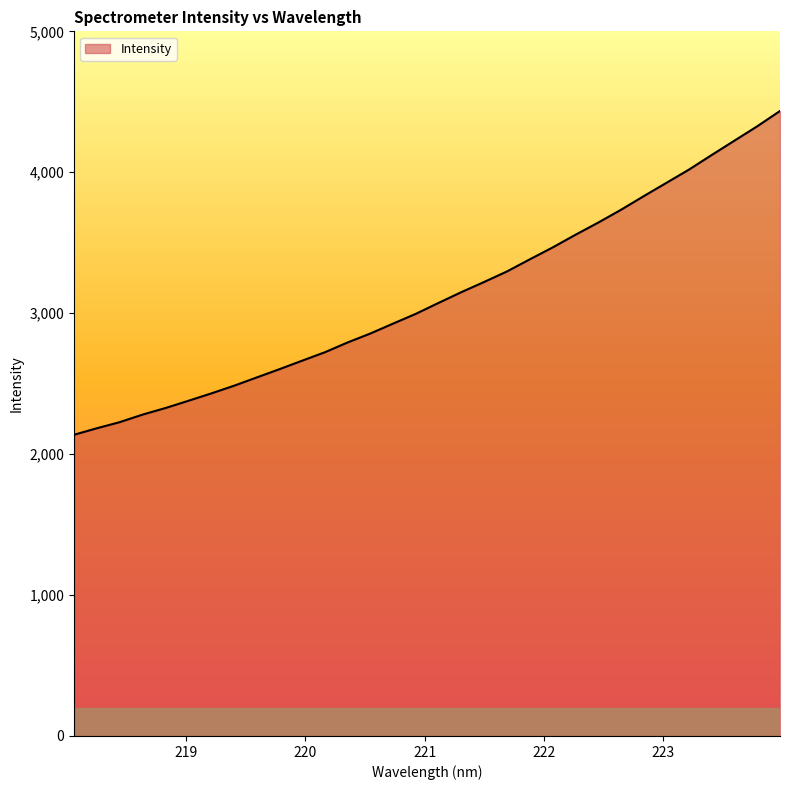

What is the maximum value shown in the chart?

4434.9